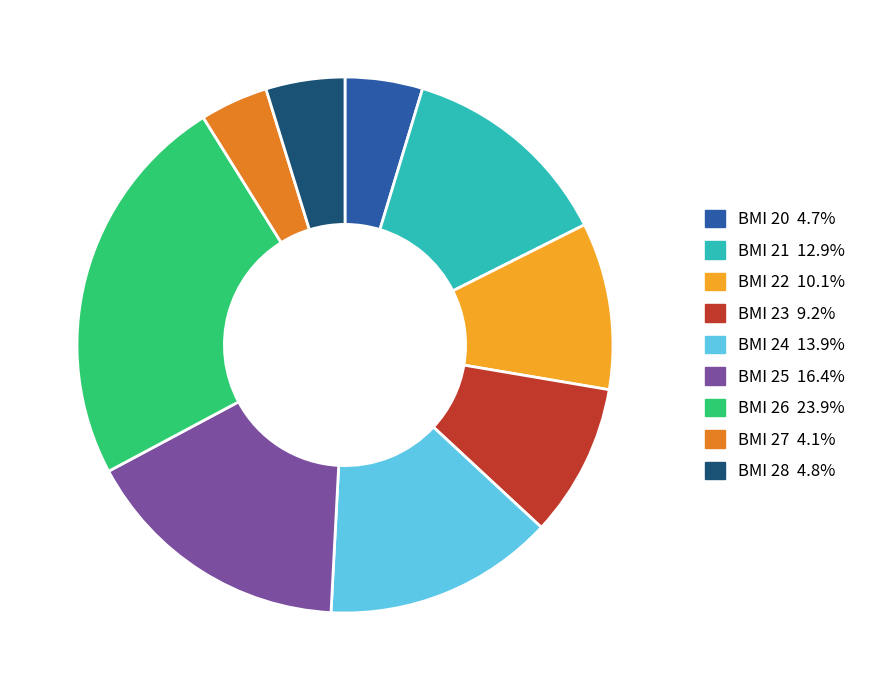

What is the ratio of the value at BMI 22 to the value at BMI 21?

0.8